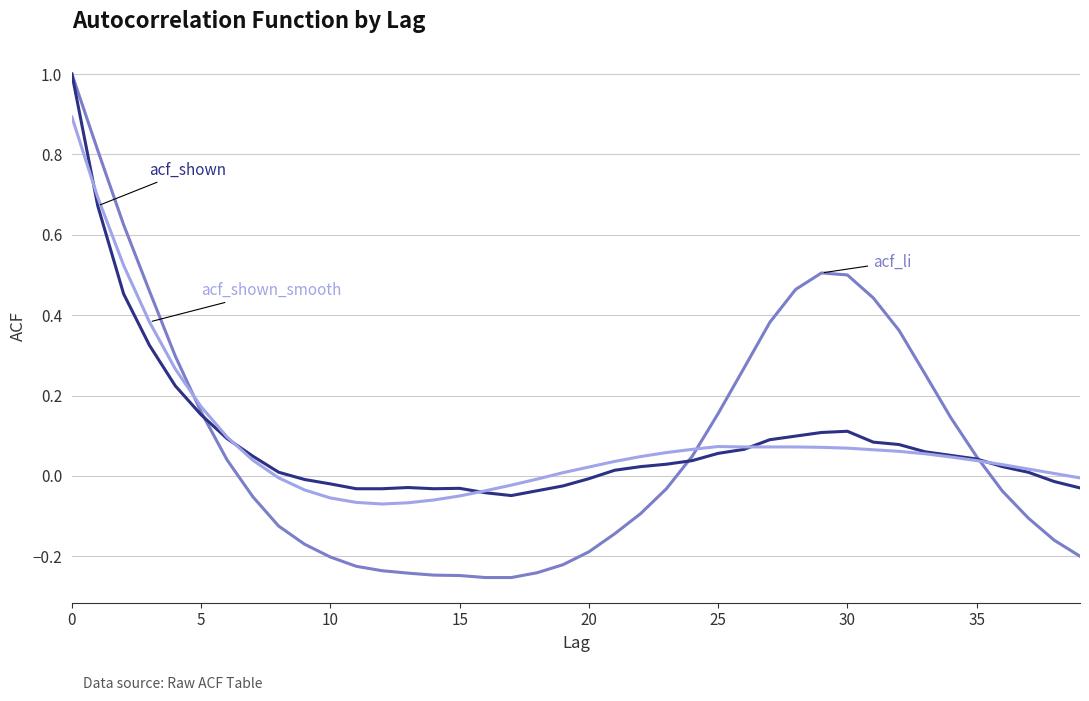

What is the greatest value displayed?

1.0